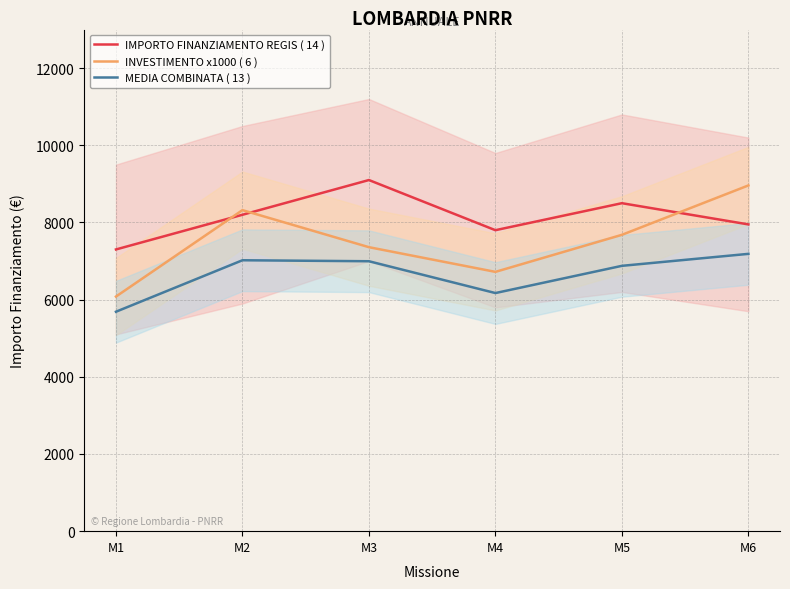

Where is the first local maximum for INVESTIMENTO x1000 ( 6 )?

M2